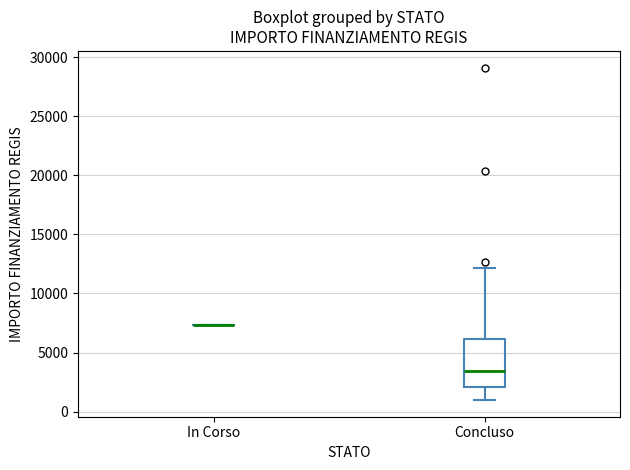

Reading left to right, transcribe this box plot: for each box, give where its median line is, the range the box spans, and where its two whiskers end, as read against the y-axis. The values are not printed on the chart, so give them approximately, as read against the axis.

In Corso: box collapsed to a line at 7500, whiskers 7500 to 7500
Concluso: median 3500, box 2000 to 6000, whiskers 1000 to 12000